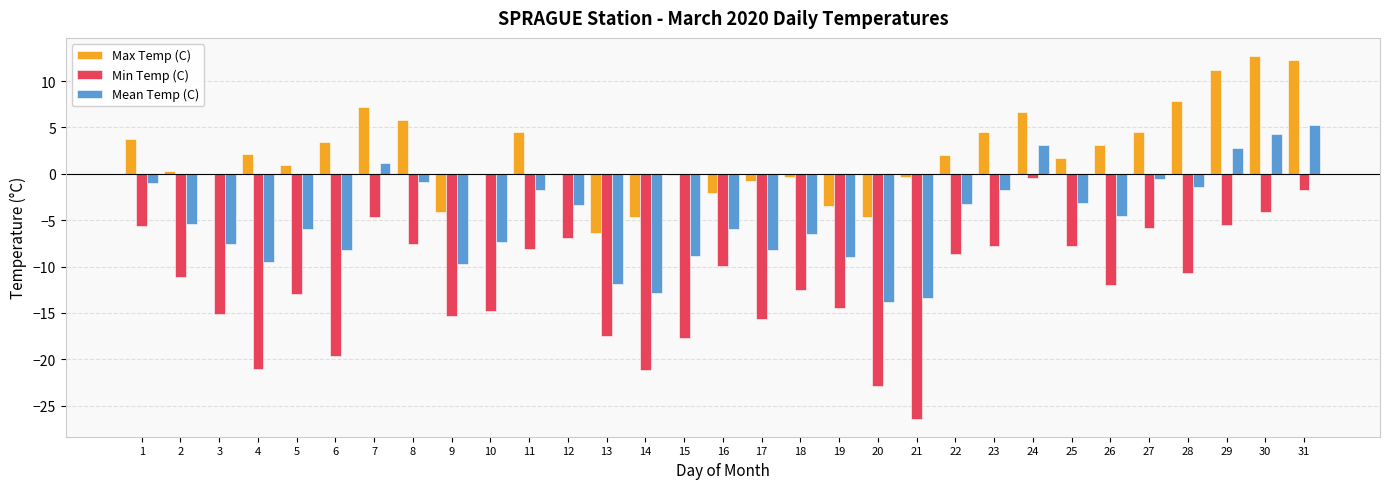

Between 20 and 25, which series saw the biggest shift?

Min Temp (C)